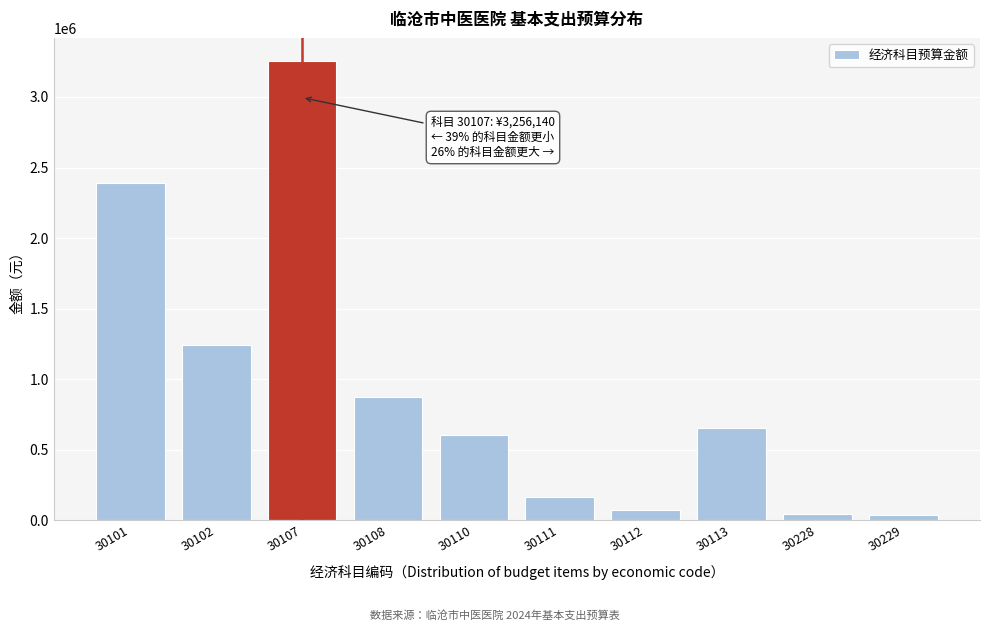

What is the value of the 6th bar from the left?

163381.0